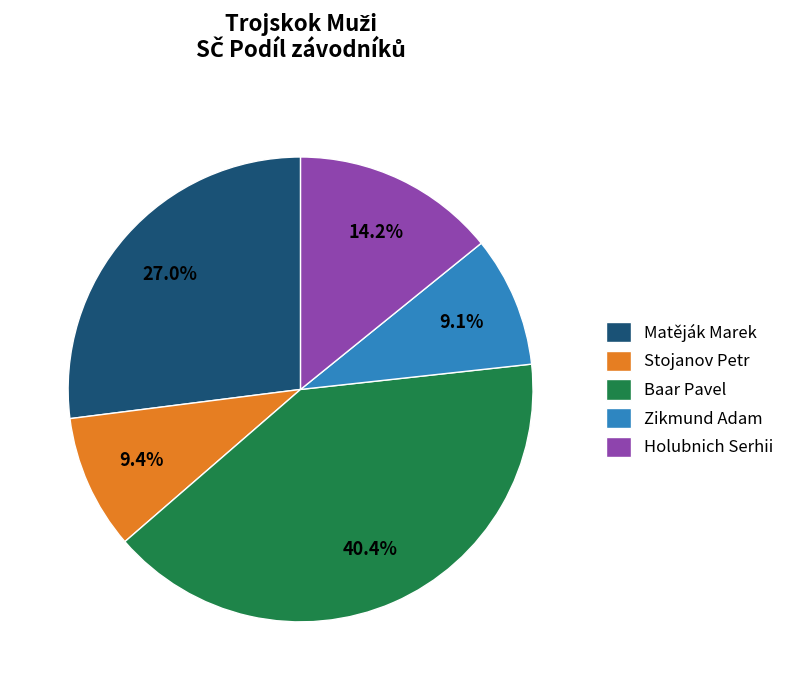

To the nearest percent, what is the difference between the largest and smallest slice percentages?

31%